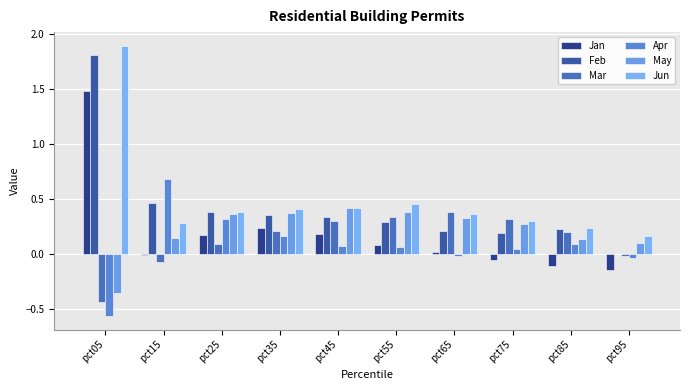

Rank the series at pct65 from highest to lowest value.

Mar, Jun, May, Feb, Jan, Apr